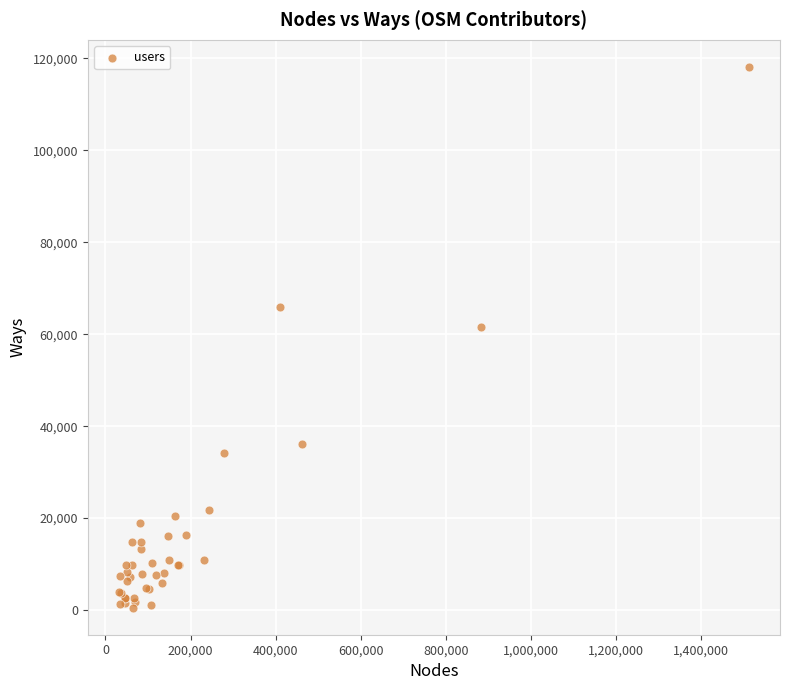

What Y value in the scatter plot is closest to 59334?

61658